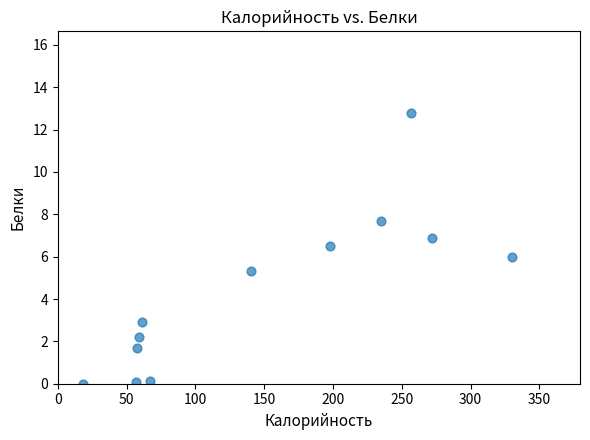

What is the average X value?

146.0